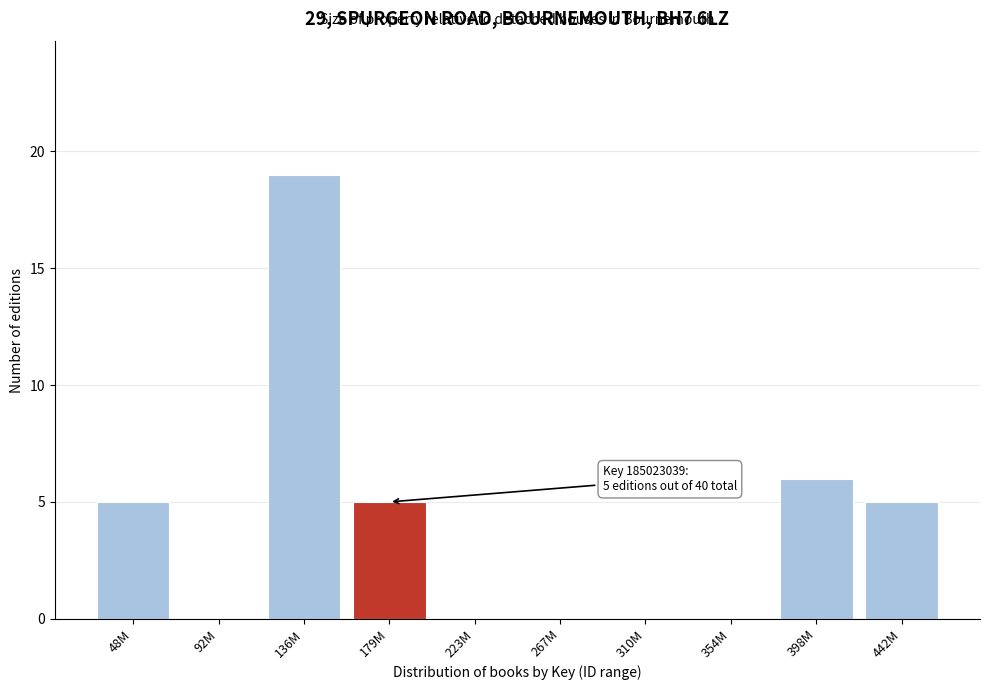

Reading left to right, extract all data points from this chart.

48M=5	92M=0	136M=19	179M=5	223M=0	267M=0	310M=0	354M=0	398M=6	442M=5